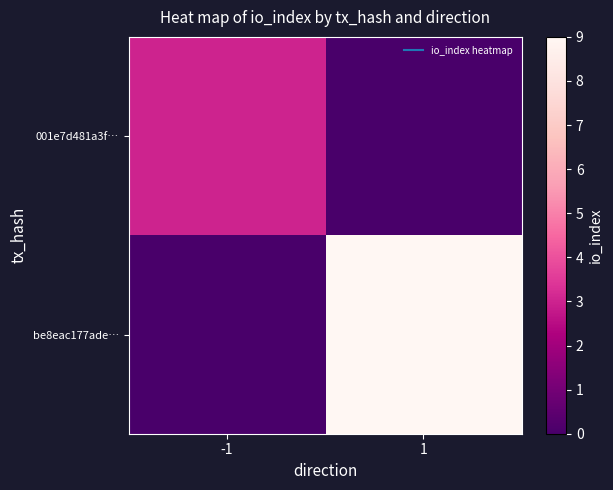

Which series has the largest range (max minus min)?

be8eac177ade…